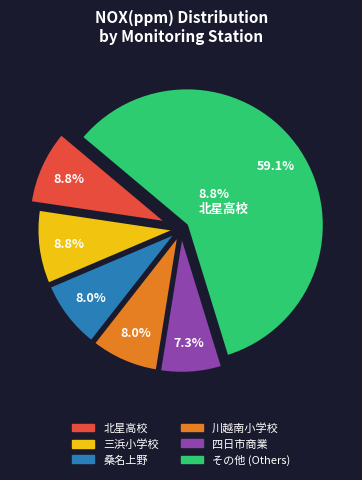

Does any single category account for the majority?

Yes